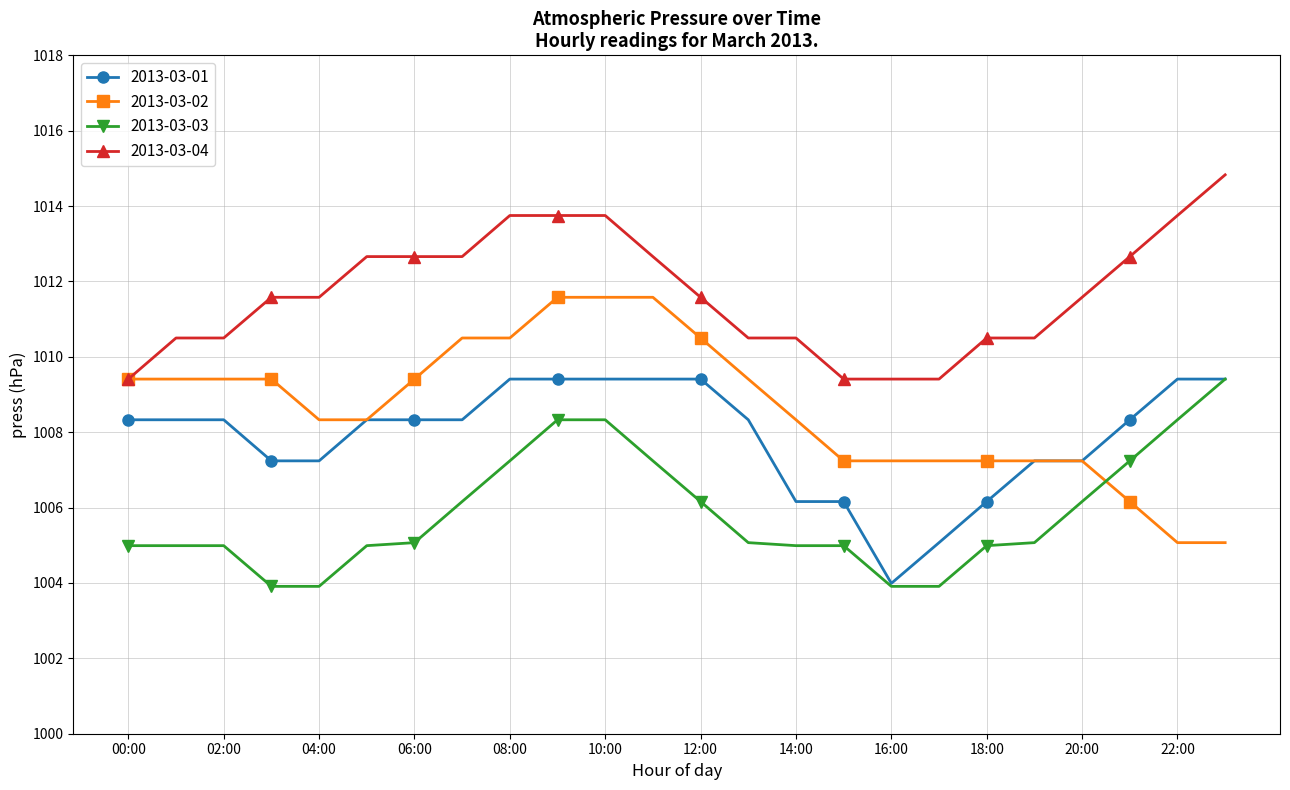

What is the value of the 2013-03-03 point at the 2nd from the left?

1005.0